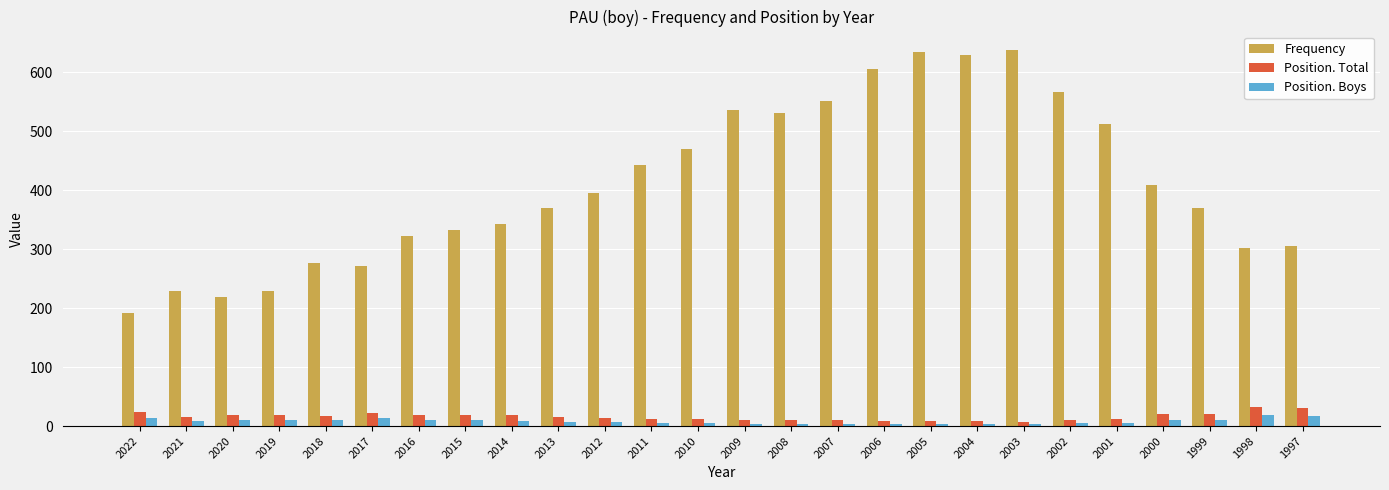

Does the chart contain stacked bars?

No